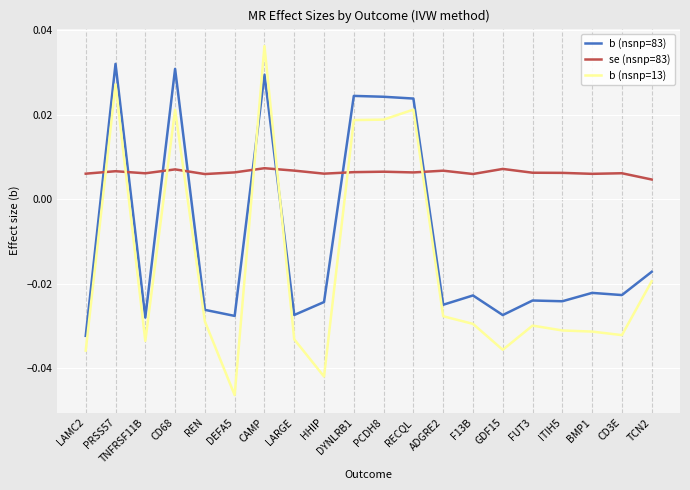

List the series in order of their peak value, lowest first.

se (nsnp=83), b (nsnp=83), b (nsnp=13)